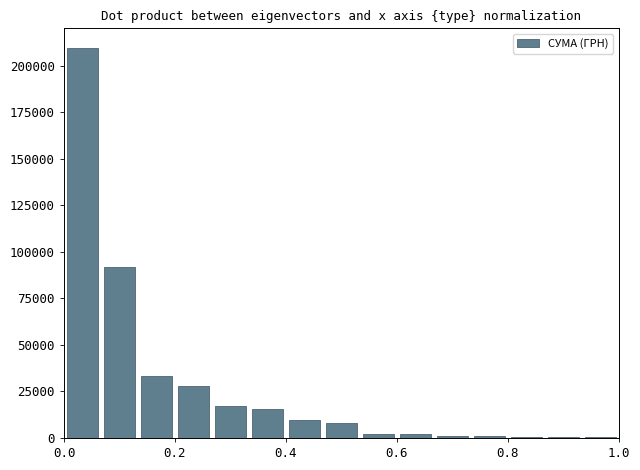

What is the maximum value shown in the chart?

209567.8